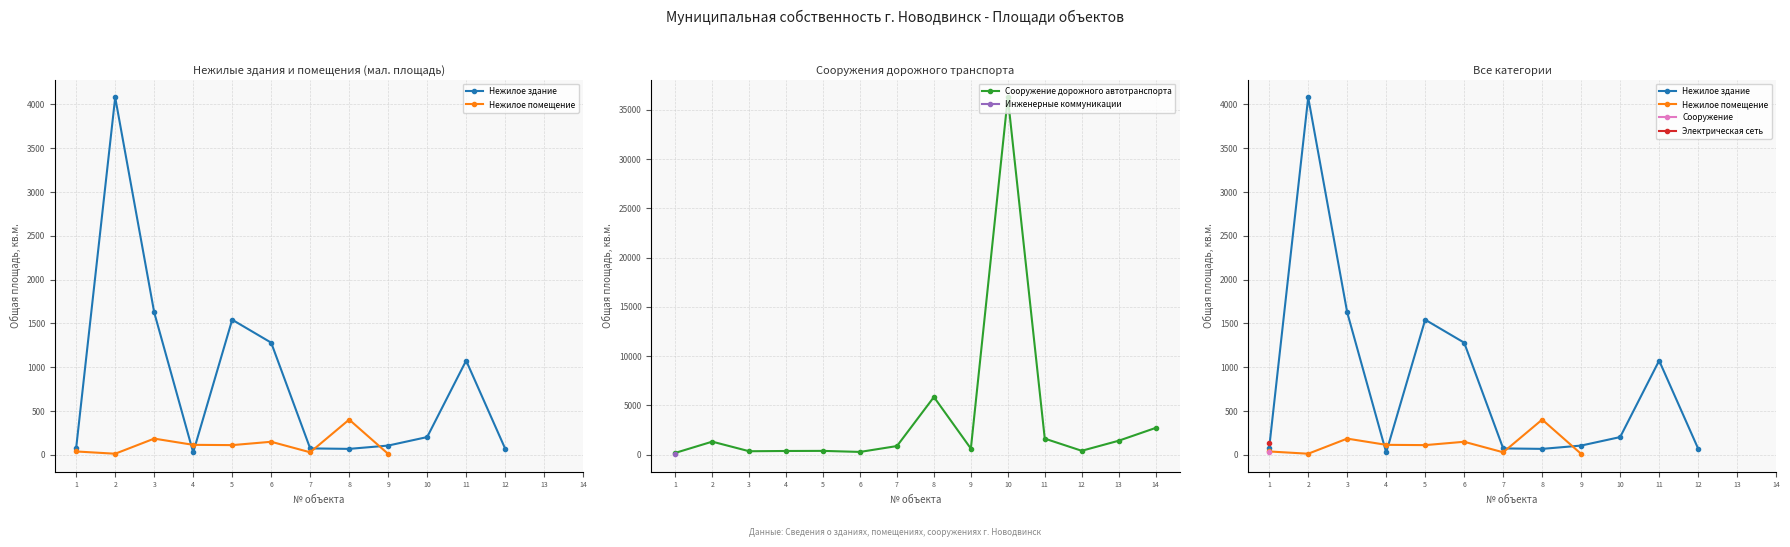

At which category does Сооружение дорожного автотранспорта reach its first local peak?

2